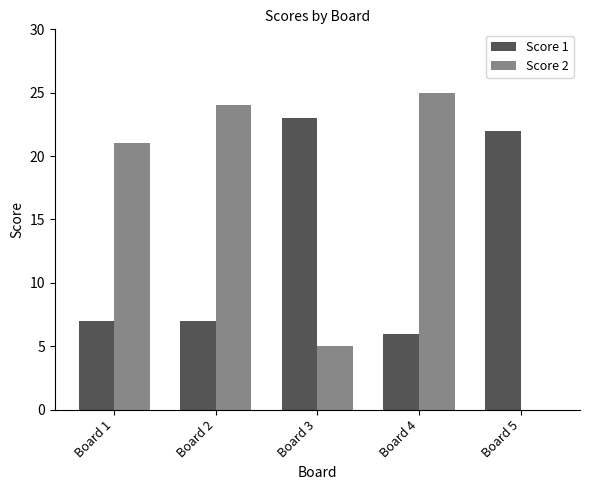

Which series has the largest total across all categories?

Score 2